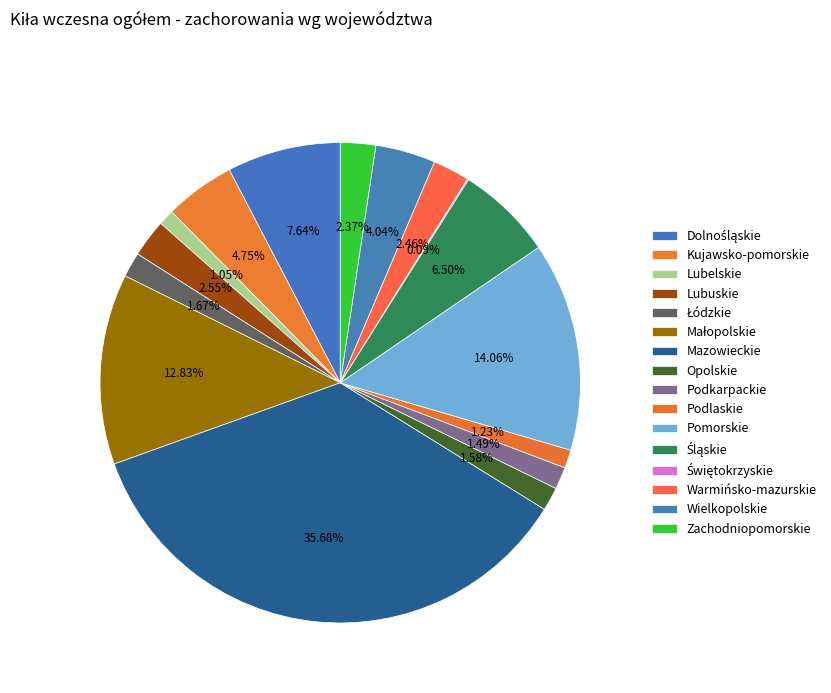

Which category has the smallest portion of the pie?

Świętokrzyskie